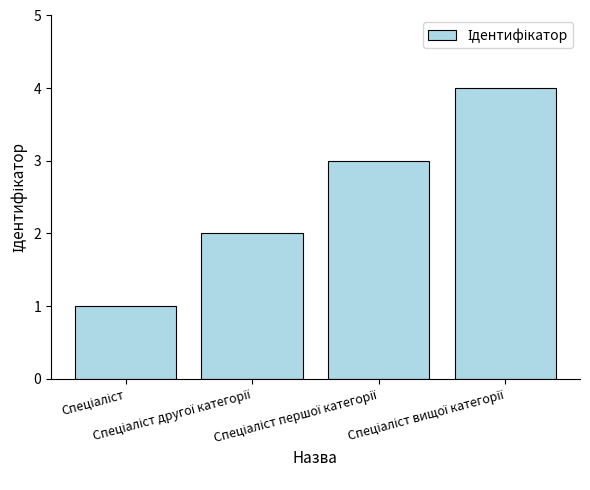

What is the sum of all values?

10